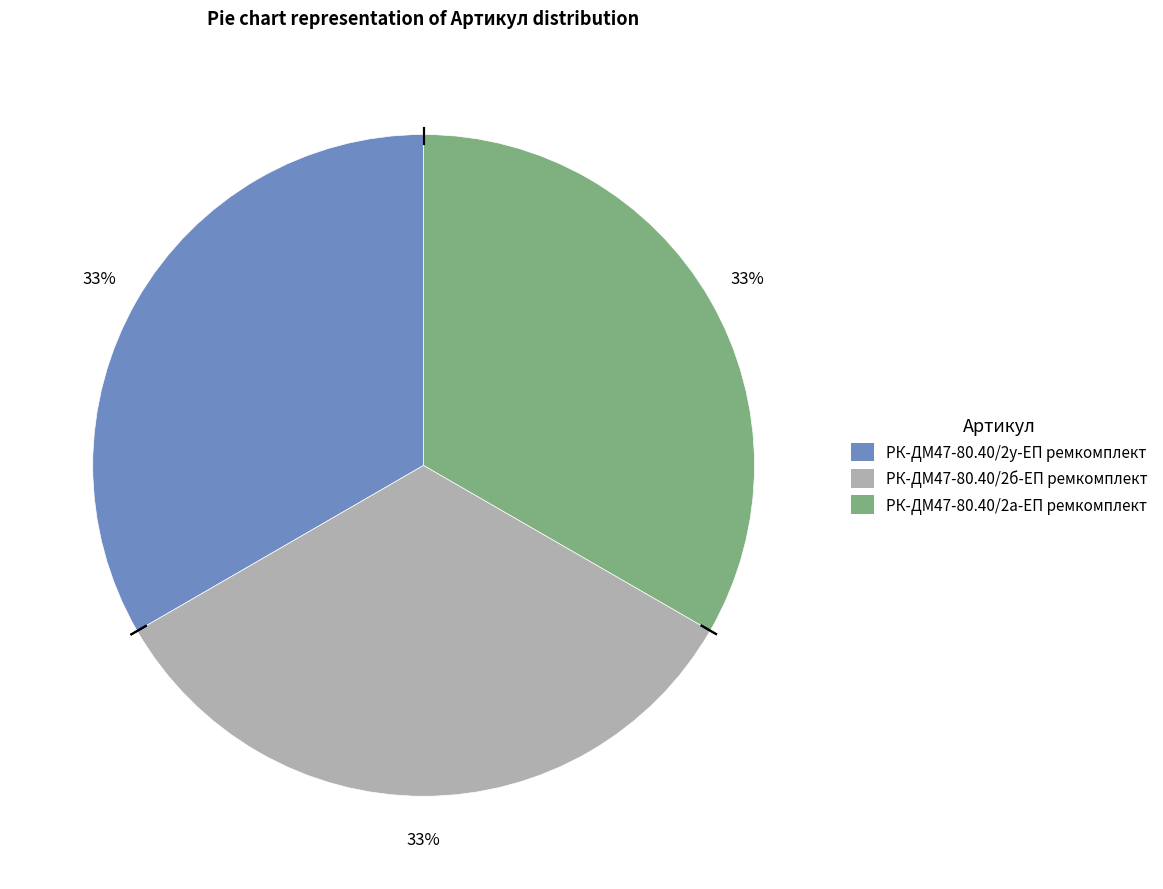

The РК-ДМ47-80.40/2б-ЕП ремкомплект slice represents 45% of the pie. True or false?

False